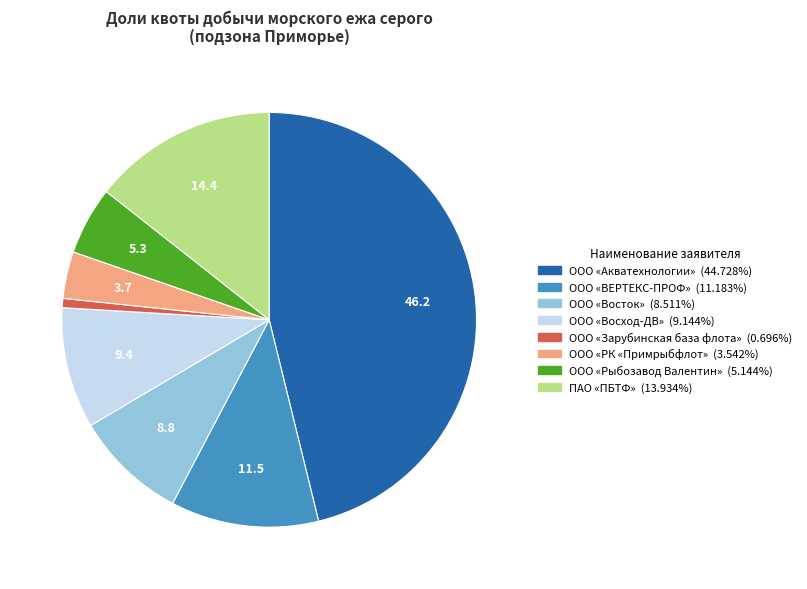

Approximately how many times larger is the value at ООО «Восход-ДВ» compared to ООО «Рыбозавод Валентин»?

1.8